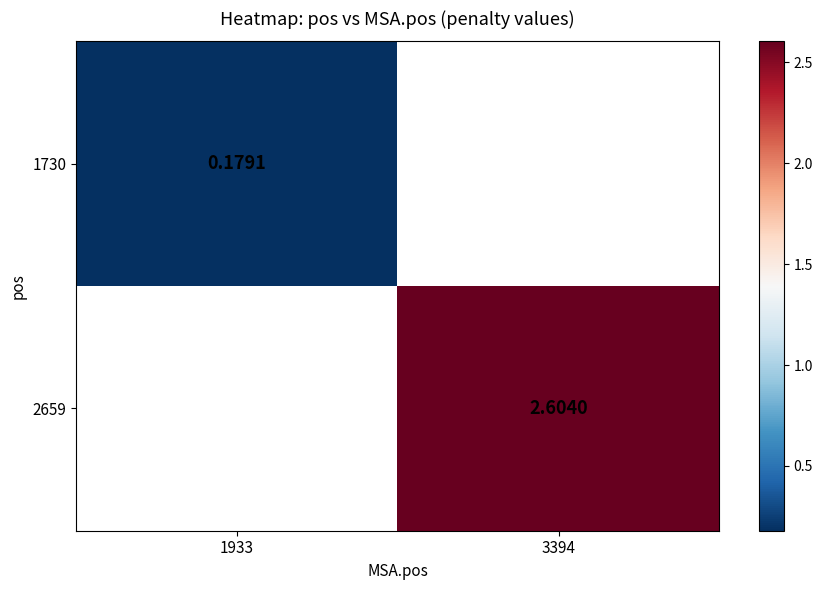

What is the smallest value displayed?

0.2